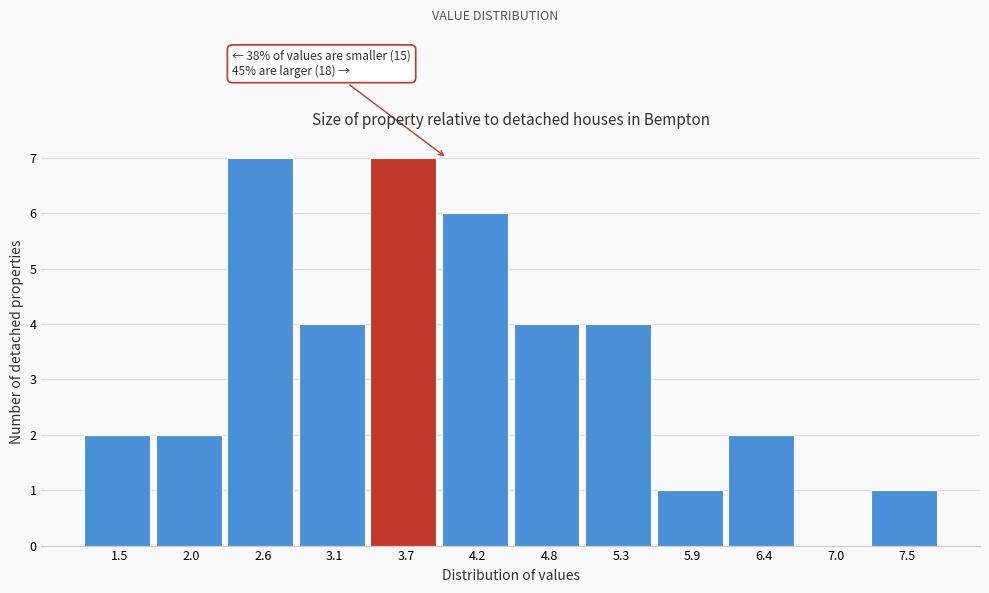

Reading left to right, transcribe all the data shown in this chart.

1.5=2	2.0=2	2.6=7	3.1=4	3.7=7	4.2=6	4.8=4	5.3=4	5.9=1	6.4=2	7.0=0	7.5=1